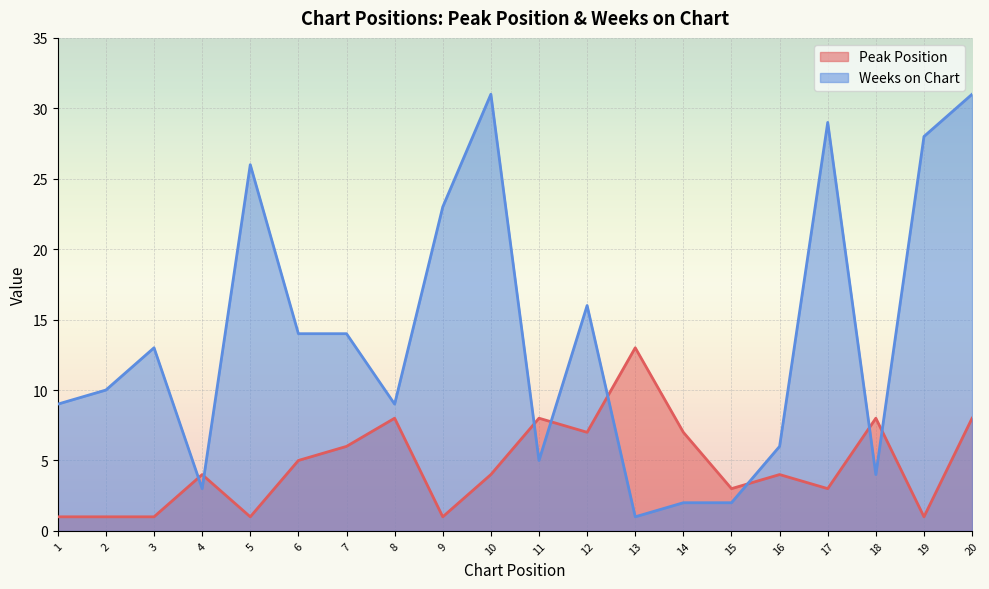

What is the value of the Peak Position point at the 3rd from the left?

1